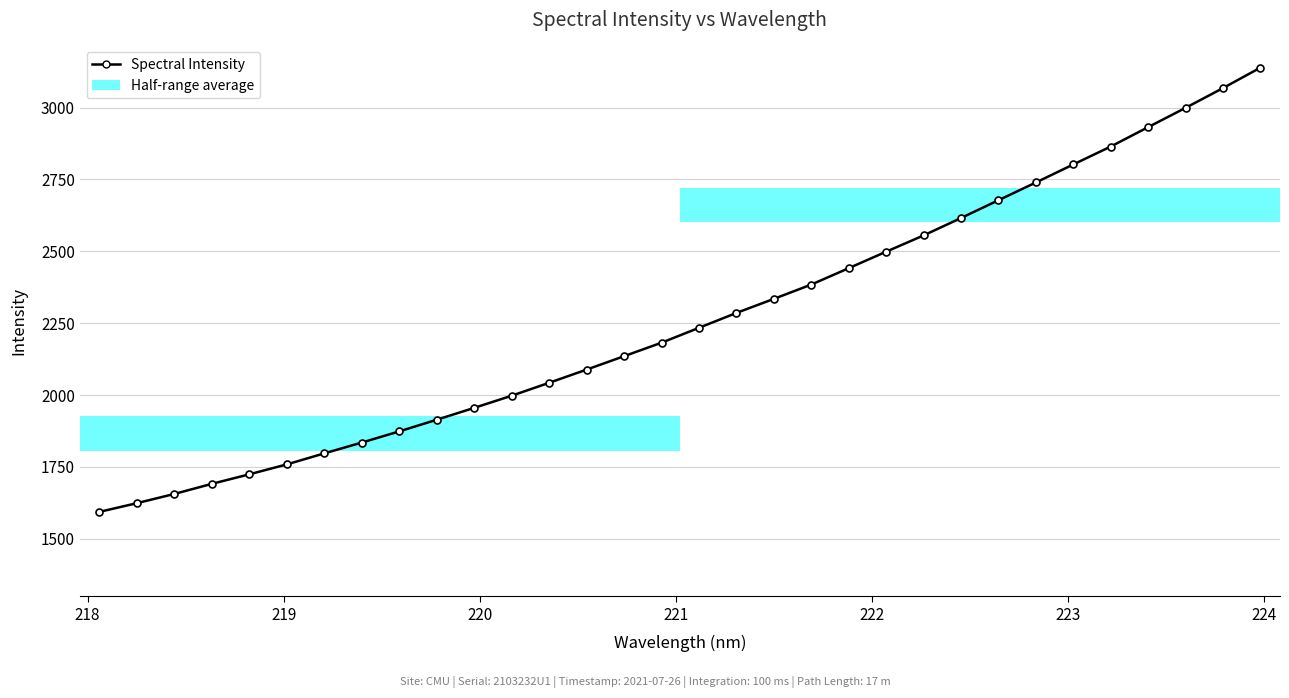

What is the value of the 10th point from the left?

1914.0